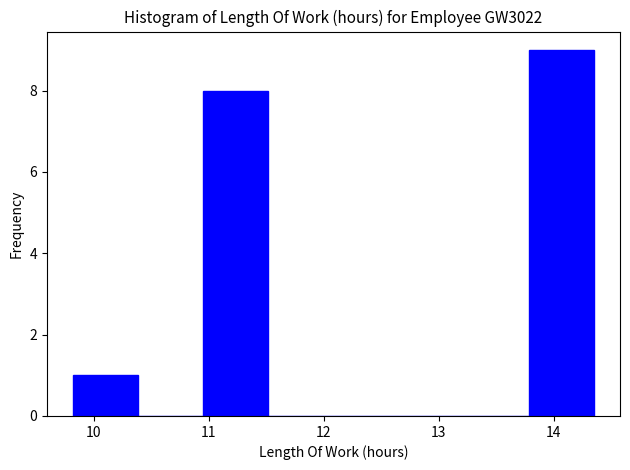

Reading left to right, list every bar in this chart as the range it spans on the x-axis followed by its height. Neither the bar edges nor the heights are printed on the chart, so give them approximately, as read against the axes.

9.8 to 10.4: 1
10.4 to 11.0: 0
11.0 to 11.5: 8
11.5 to 12.1: 0
12.1 to 12.7: 0
12.7 to 13.2: 0
13.2 to 13.8: 0
13.8 to 14.4: 9